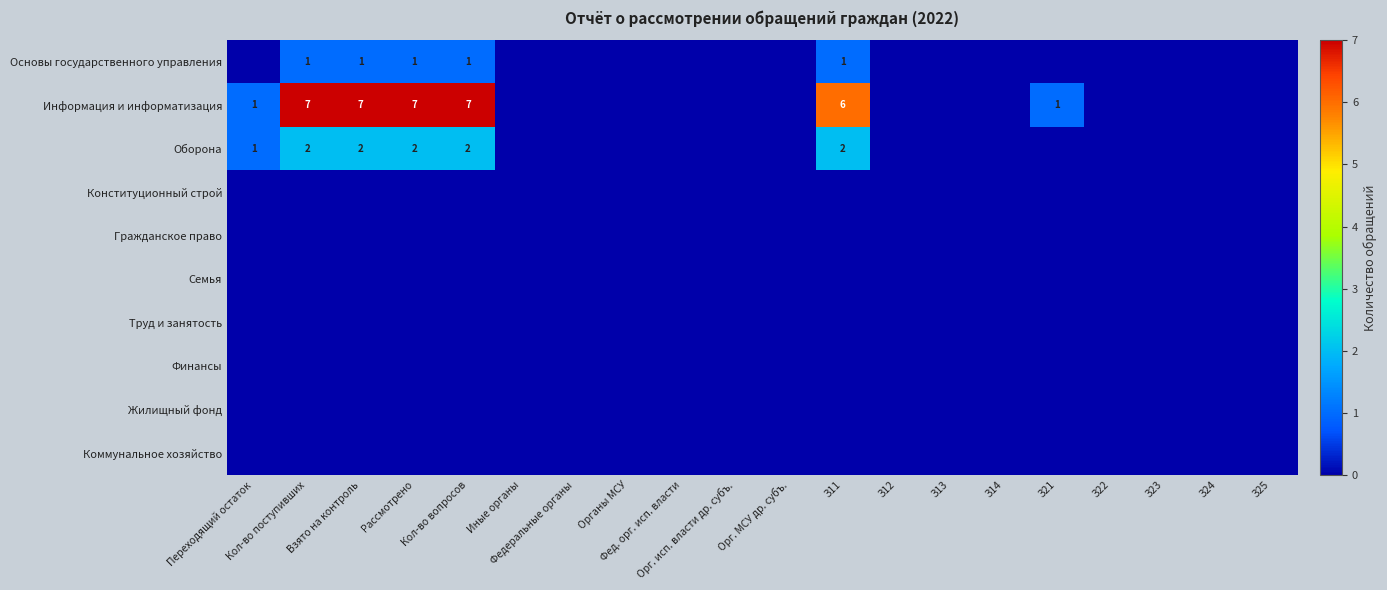

Where is Жилищный фонд nearest to the value 0?

Переходящий остаток